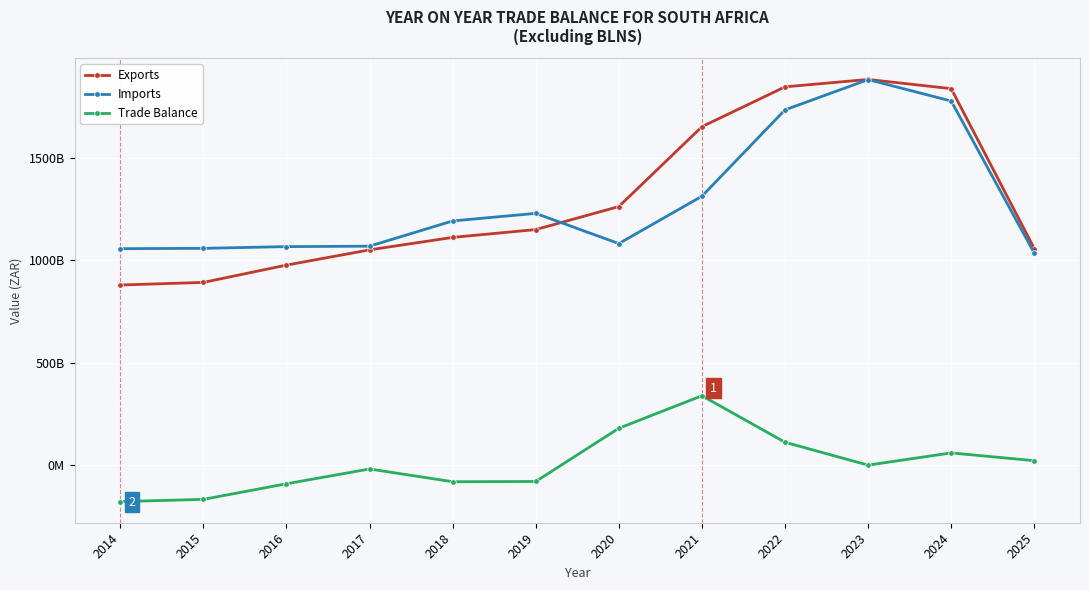

Reading left to right, transcribe all the data shown in this chart.

Exports: 878700105389.0	891334800311.0	975678716128.0	1049920034922.0	1110749519353.9	1148854594752.0	1261010064959.5	1650257087076.0	1844536401258.2	1880589830028.6	1835742721957.8	1056427907240.7
Imports: 1055796573124.0	1057415186649.0	1065808094085.0	1067936650148.0	1190931026857.0	1227823621934.0	1080641336011.0	1311371941247.0	1732345624936.0	1879847069743.0	1775410833297.0	1034014460009.0
Trade Balance: -177096467735.0	-166080386338.0	-90129377957.0	-18016615226.0	-80181507503.1	-78969027182.0	180368728948.5	338885145829.0	112190776322.2	742760285.6	60331888660.8	22413447231.7